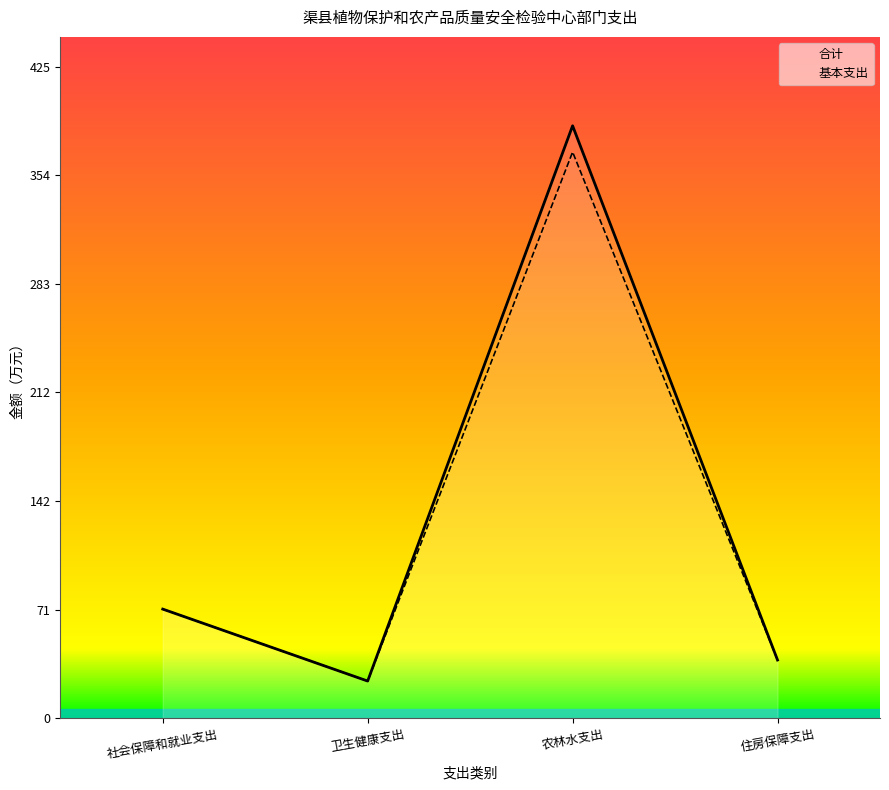

Reading left to right, extract all data points from this chart.

合计: 71.2	24.3	386.3	38.0
基本支出: 71.2	24.3	369.2	38.0